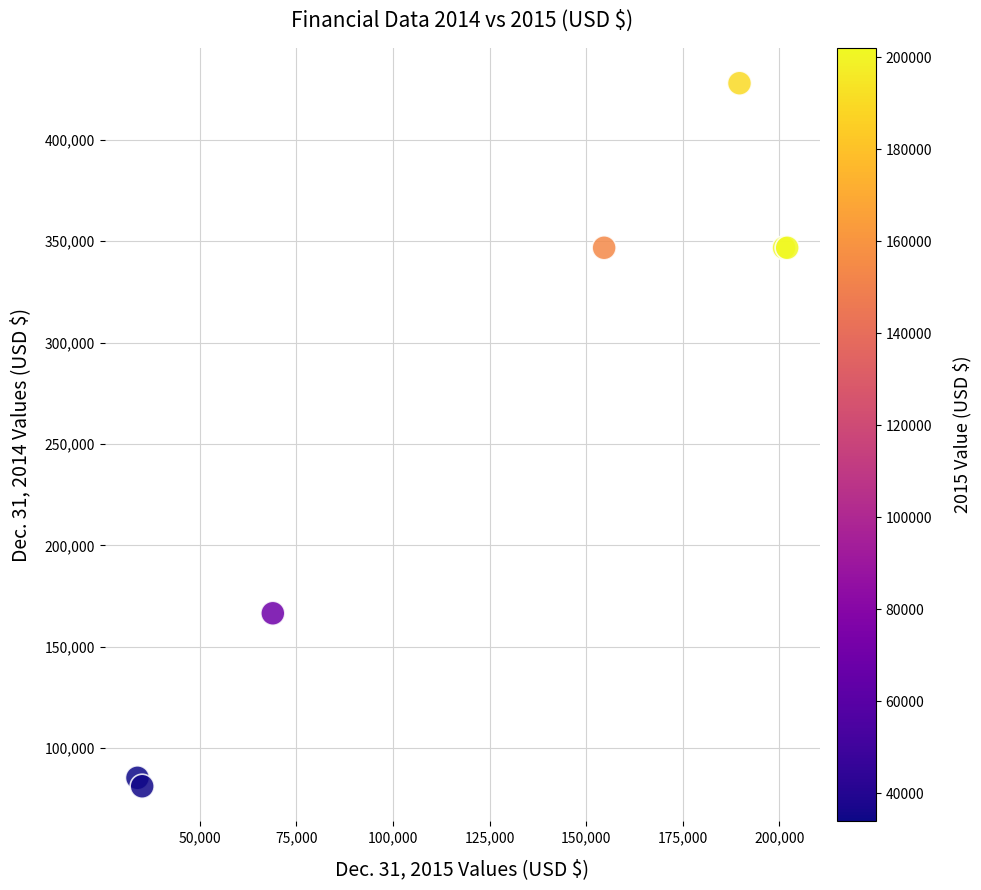

What Y value in the scatter plot is closest to 254555?

166492